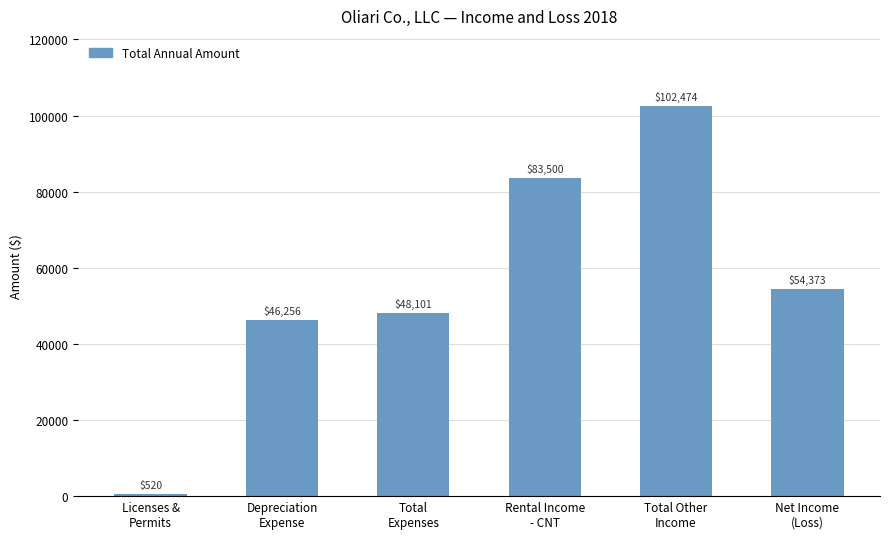

List the labels in order of value, smallest first.

Licenses &
Permits, Depreciation
Expense, Total
Expenses, Net Income
(Loss), Rental Income
- CNT, Total Other
Income